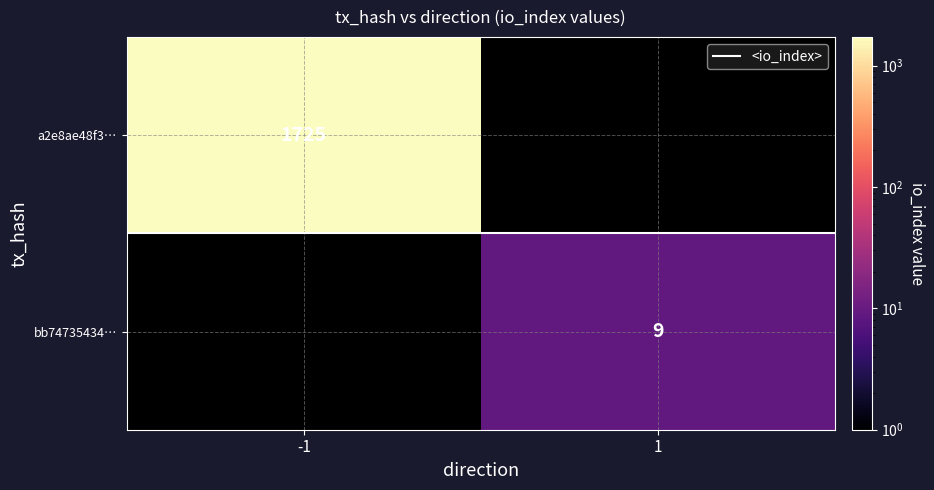

At 1, list the series in order from largest to smallest.

<io_index>, a2e8ae48f3…, bb74735434…